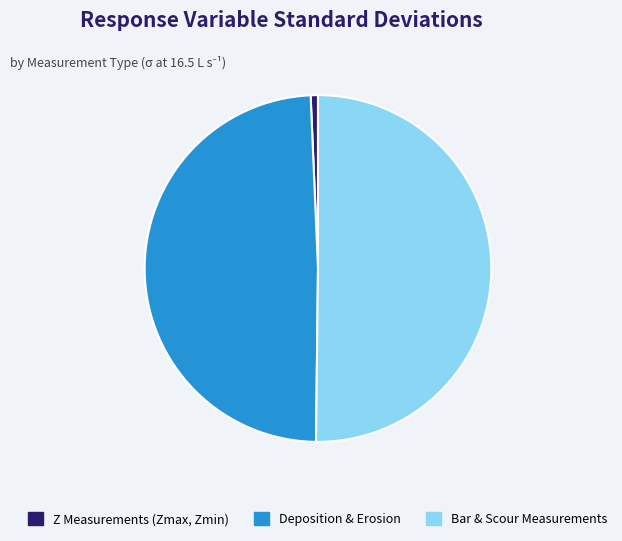

Is it true that Z Measurements (Zmax, Zmin) is 11% of the pie?

False